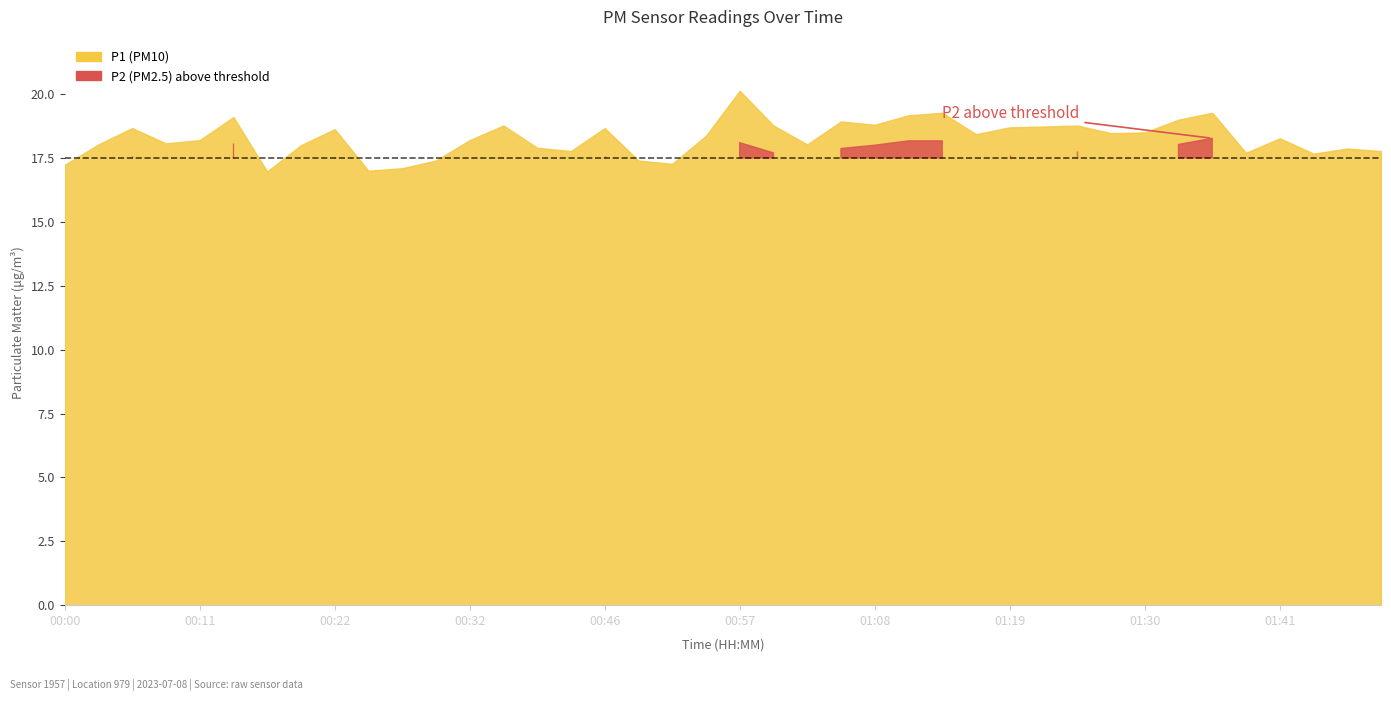

True or false: P2 and P1 intersect in this chart.

False